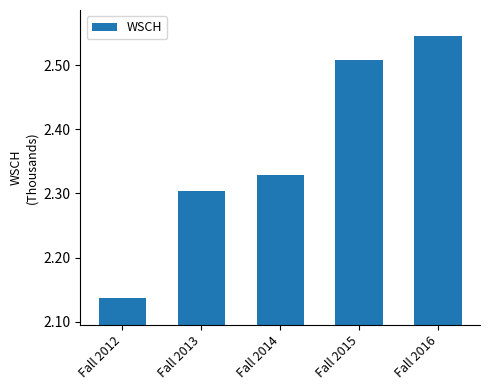

At which label is the value closest to 2?

Fall 2012